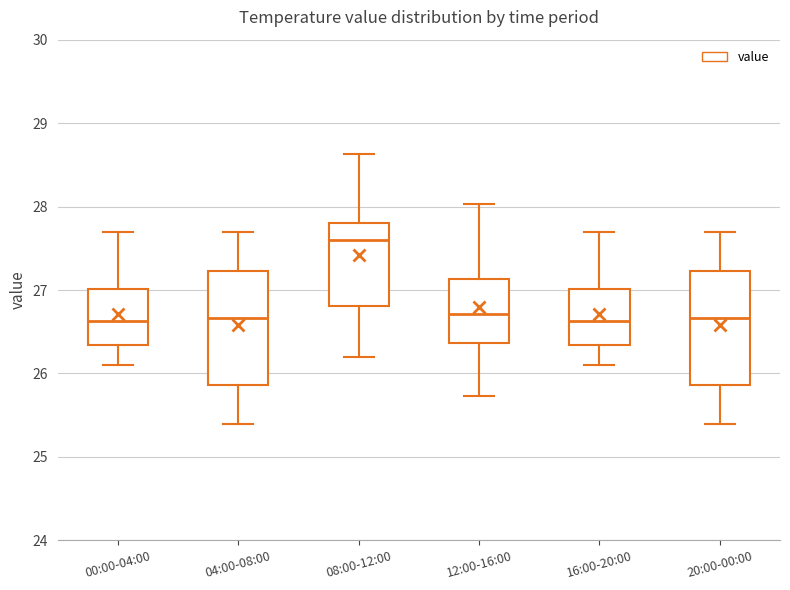

Where is the upper edge of the box for 16:00-20:00 on the y-axis? The values are not printed on the chart, so give them approximately, as read against the axis.

27.0